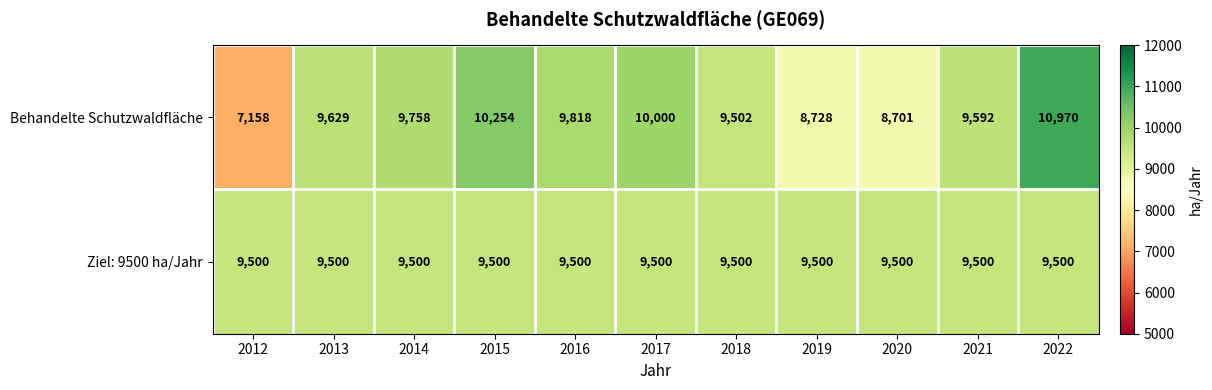

Between 2015 and 2017, which series saw the biggest shift?

Behandelte Schutzwaldfläche